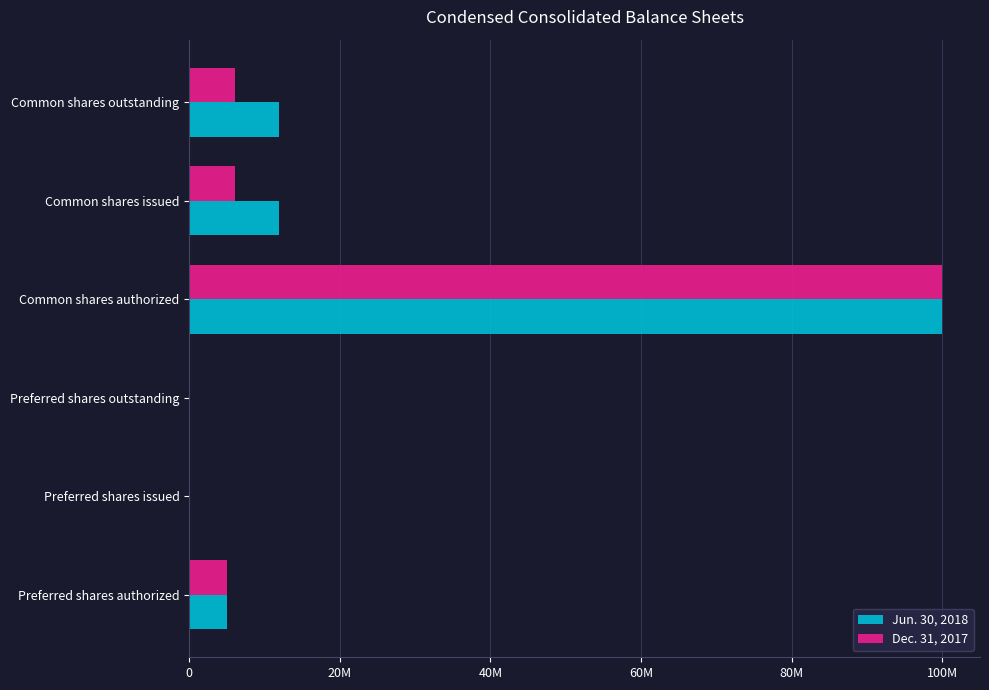

What are all the series names shown in the legend?

Jun. 30, 2018, Dec. 31, 2017